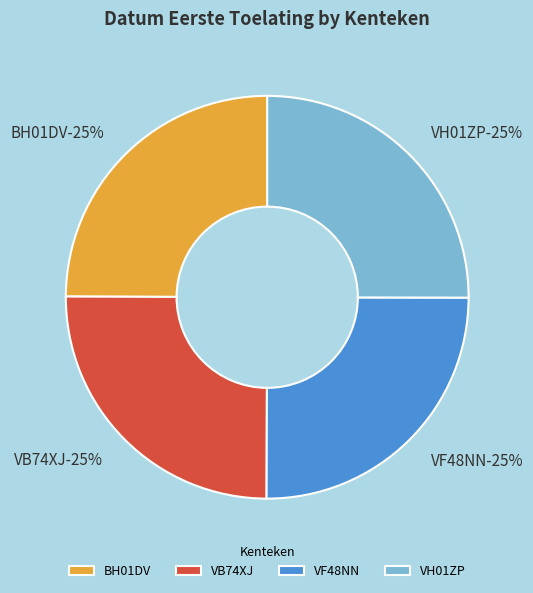

Is VH01ZP the majority of the pie?

No